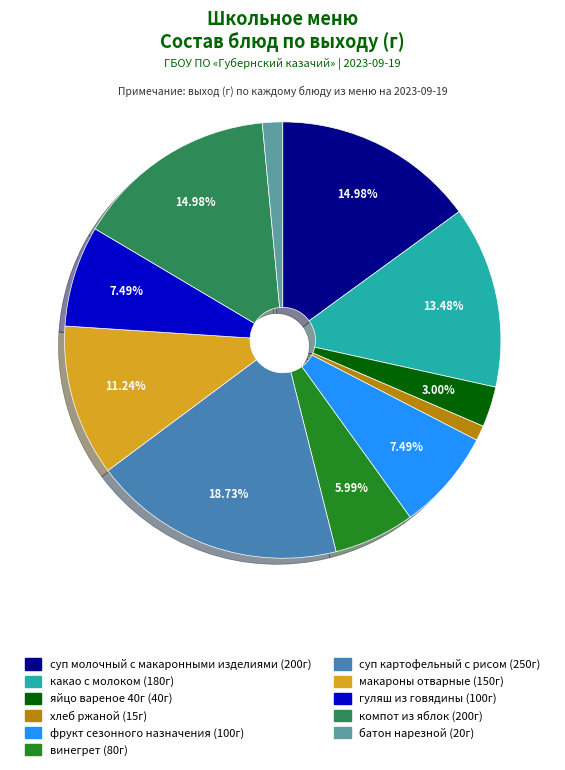

To the nearest percent, what is the average slice percentage?

9%